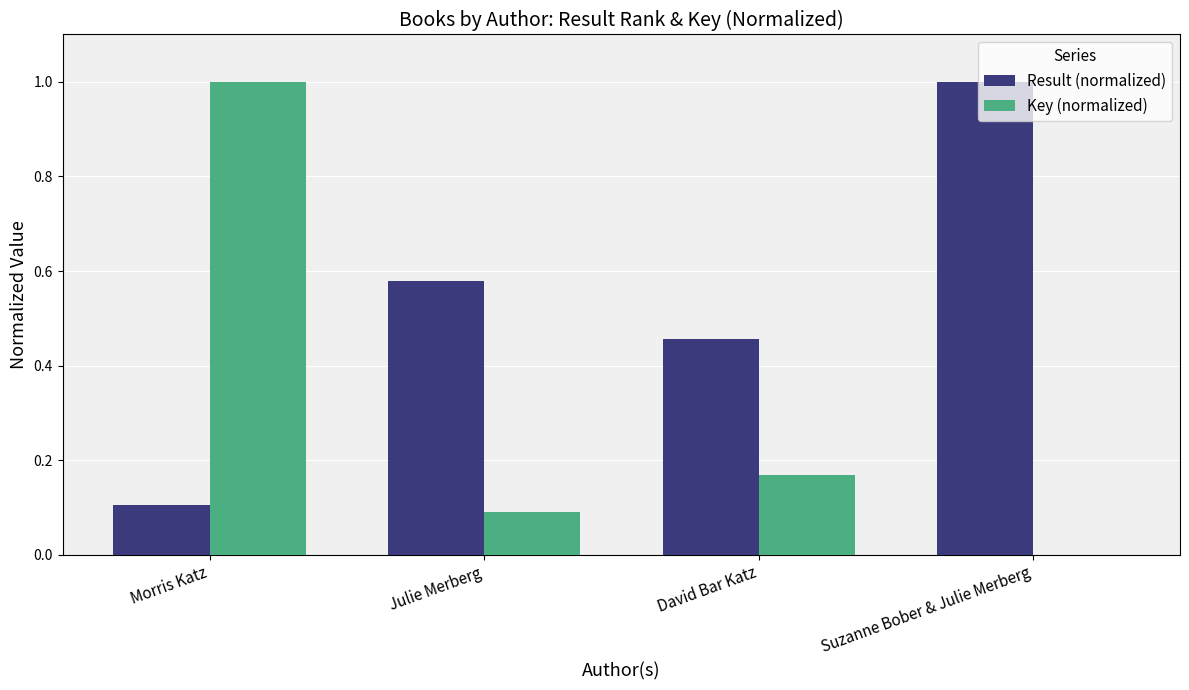

Between David Bar Katz and Suzanne Bober & Julie Merberg, which series saw the biggest shift?

Result (normalized)